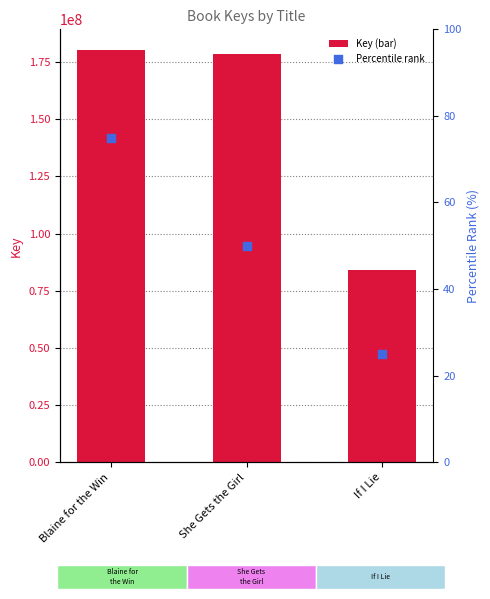

What is the total value across all series at Blaine for the Win?

180342325